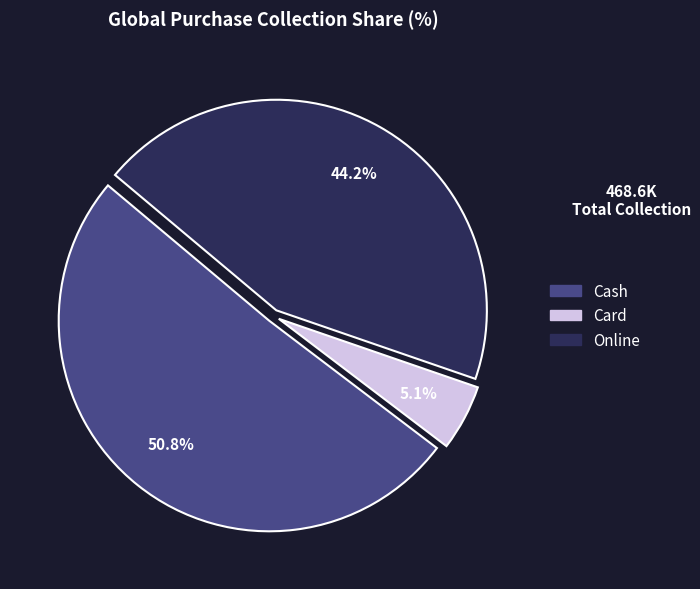

Is there a majority slice in this chart?

Yes